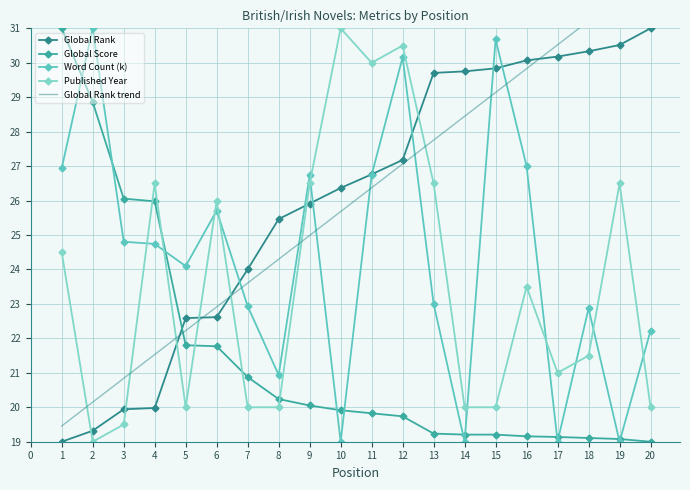

What is the difference between the maximum and second lowest values in the Published Year series?

11.5